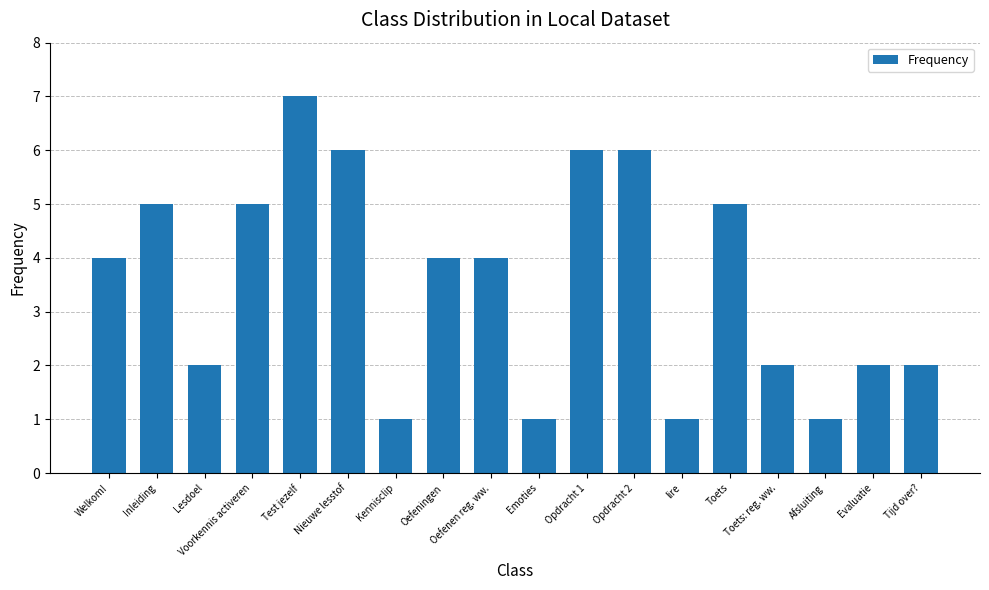

Is it true that the value at Evaluatie is 3?

False